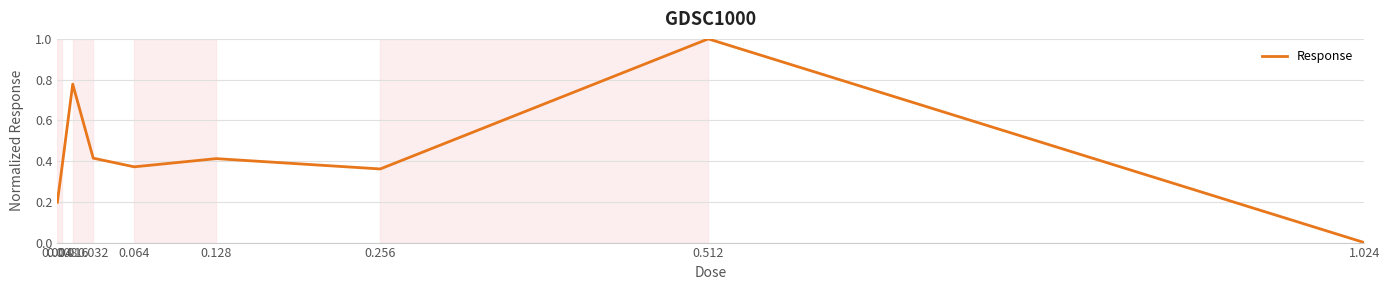

What is the greatest value displayed?

1.0